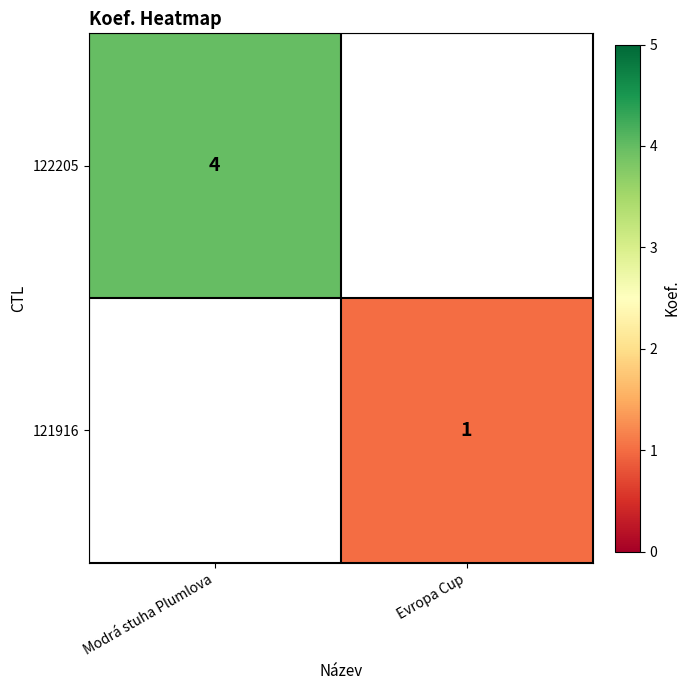

The 122205 series shows 4 at Modrá stuha Plumlova. True or false?

True